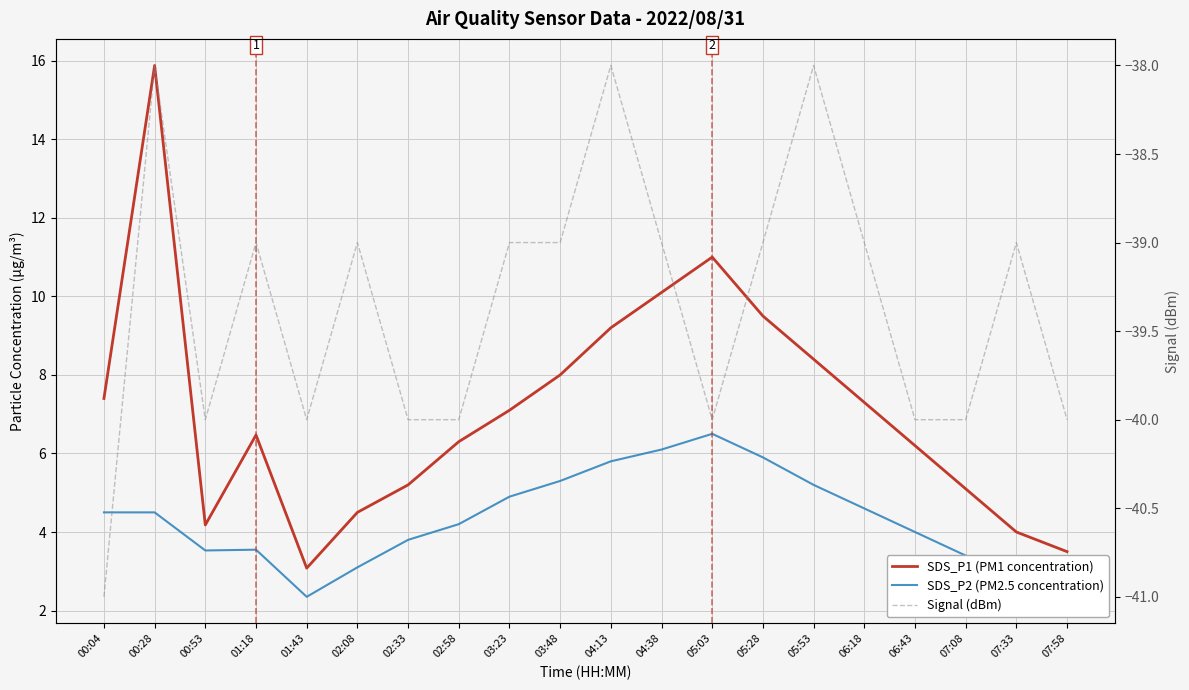

True or false: Signal (dBm) and SDS_P1 (PM1 concentration) cross at least once.

False